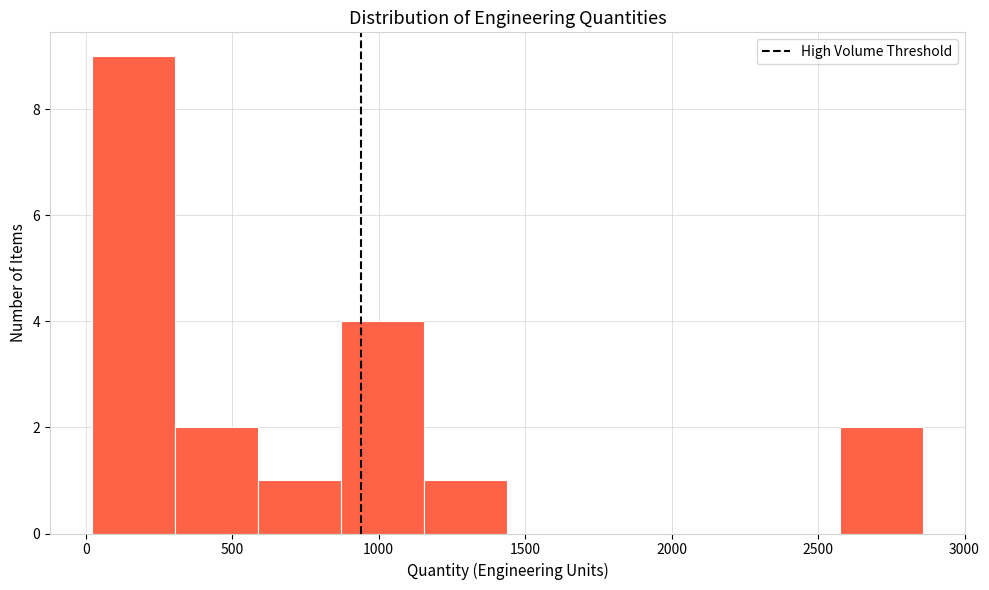

How tall is the bar that spans 0 to 300 on the x-axis? Neither the bar edges nor the heights are printed on the chart, so give them approximately, as read against the axes.

9